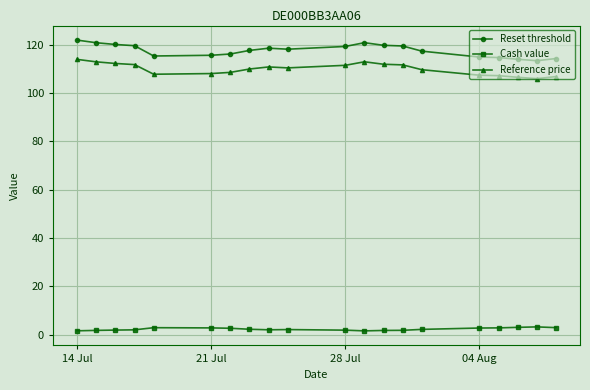

What is the difference between the maximum and second lowest values in the Reference price series?

7.4